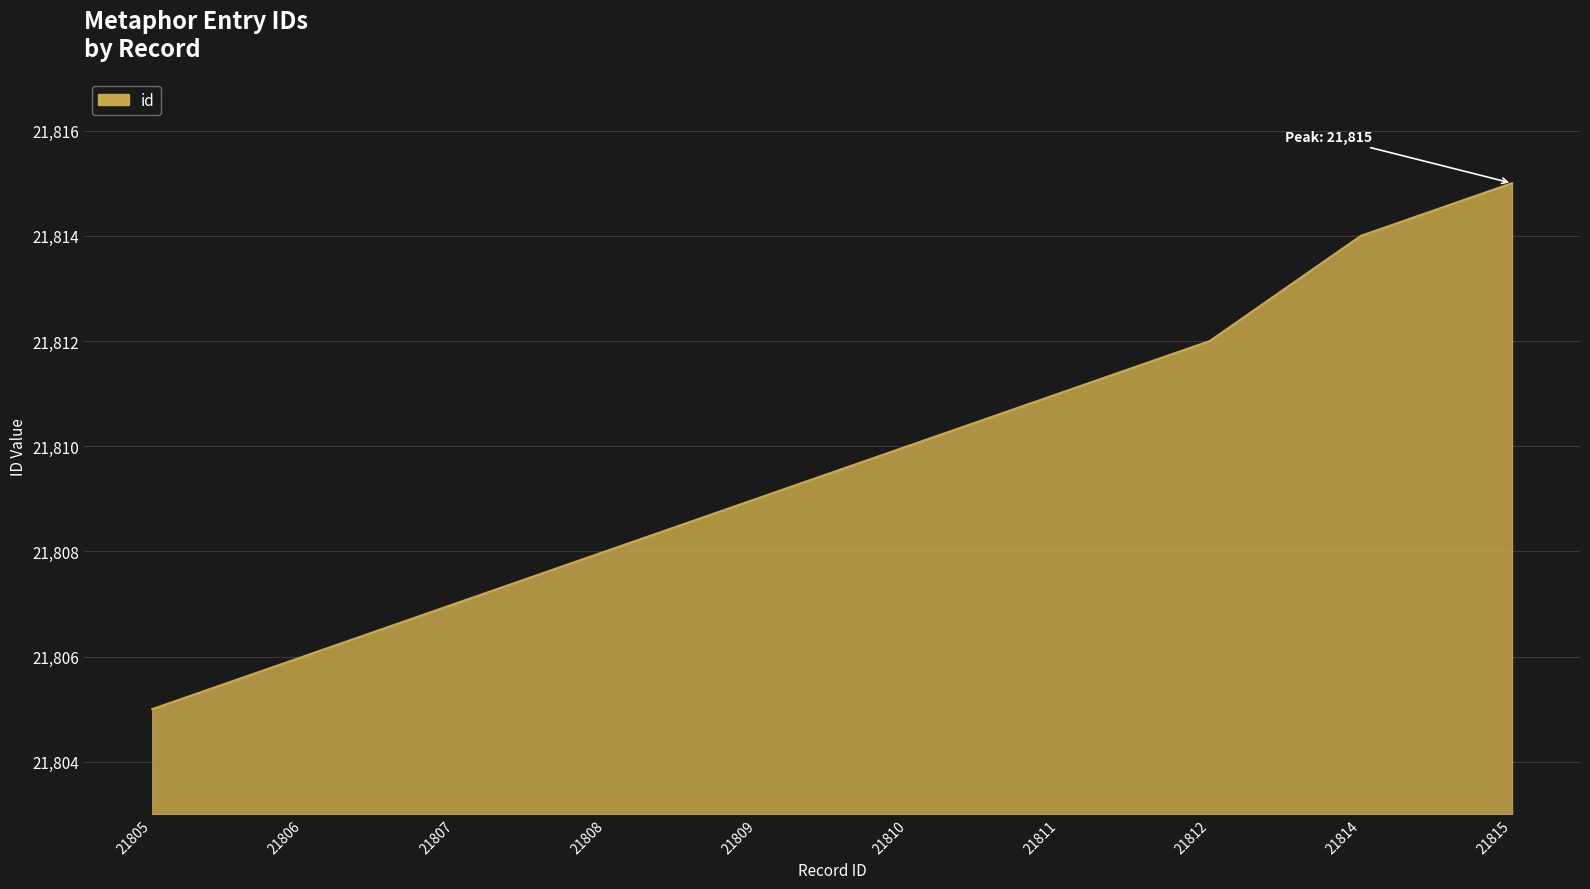

How many lines are shown in the chart?

1